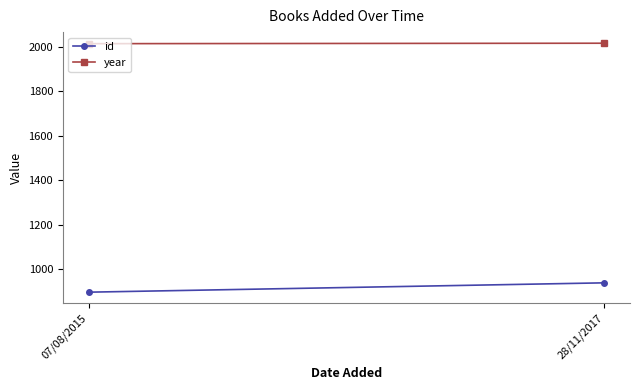

Does the chart have visible grid lines?

No